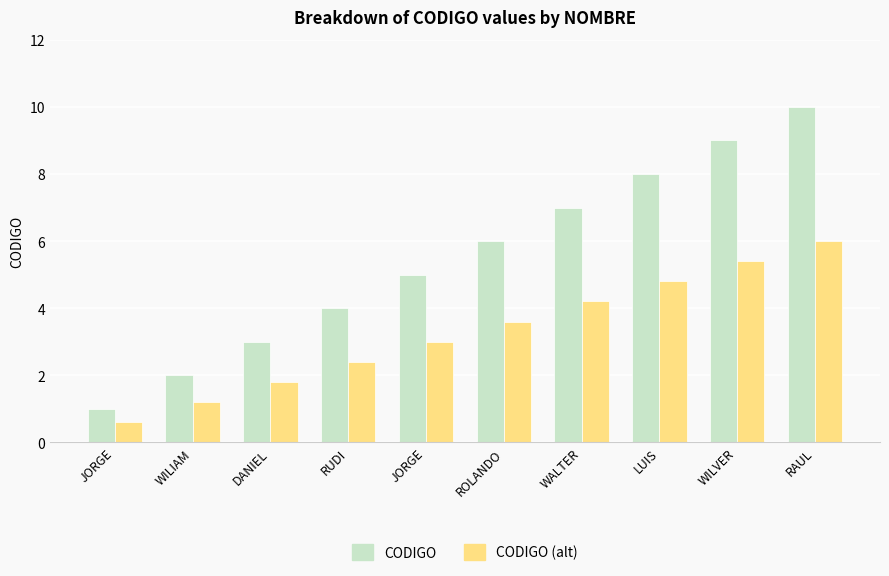

Are the bars grouped side by side (vs. stacked)?

Yes